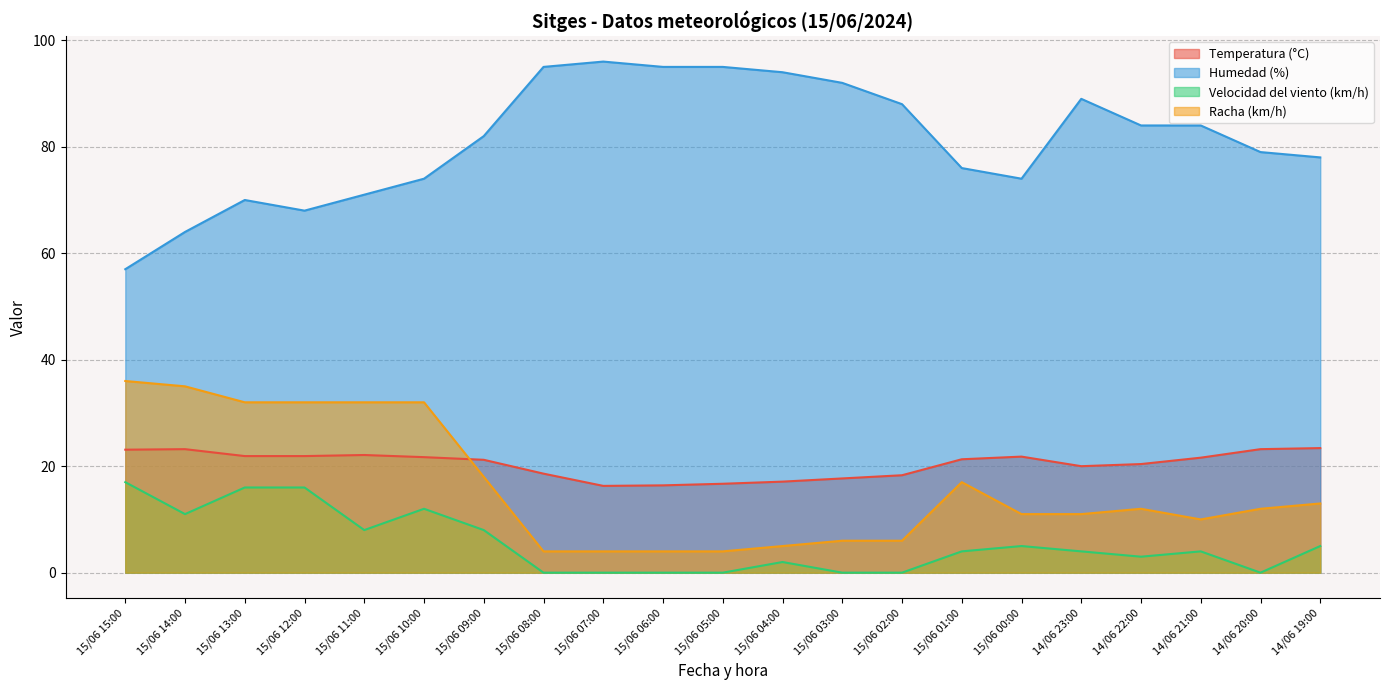

At which label does Temperatura (°C) first exceed 21?

15/06 15:00